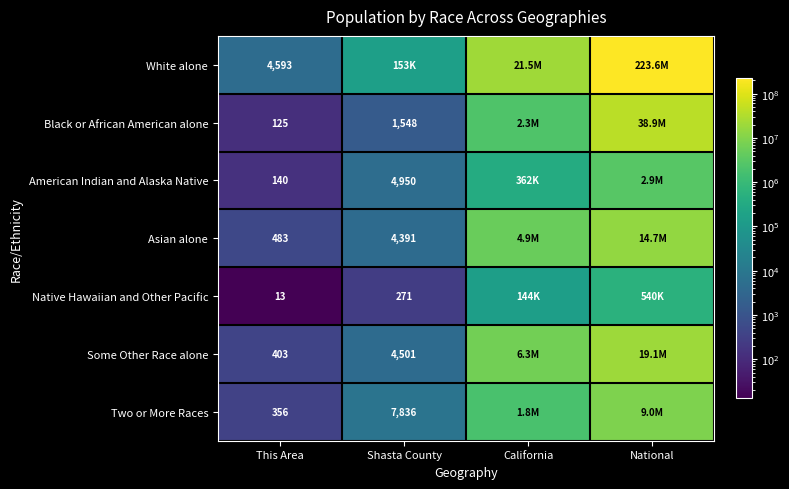

True or false: Asian alone has a value of 483 at This Area.

True